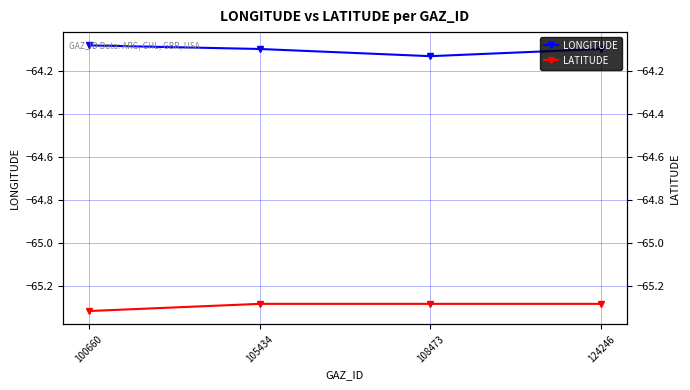

True or false: LATITUDE and LONGITUDE intersect in this chart.

False